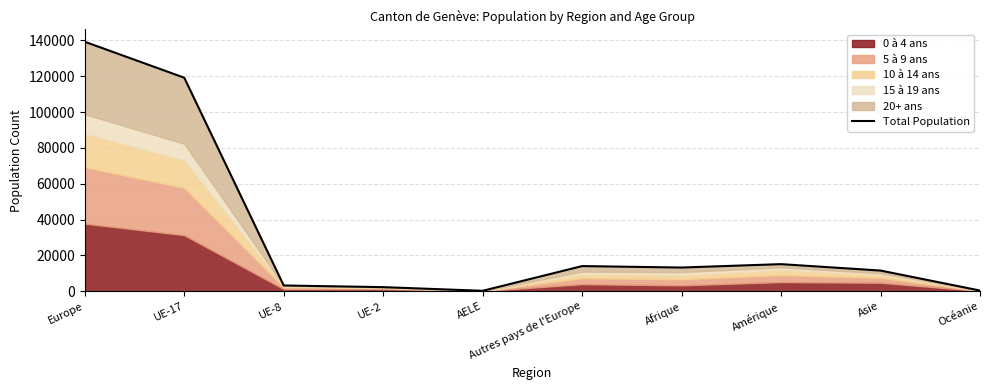

True or false: the data shows 2294 at UE-2.

True